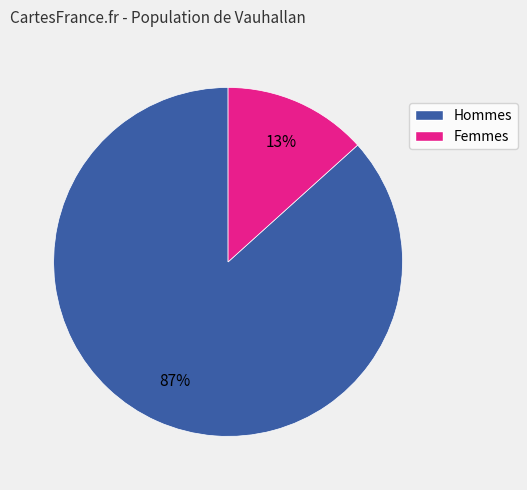

Does any single category account for the majority?

Yes